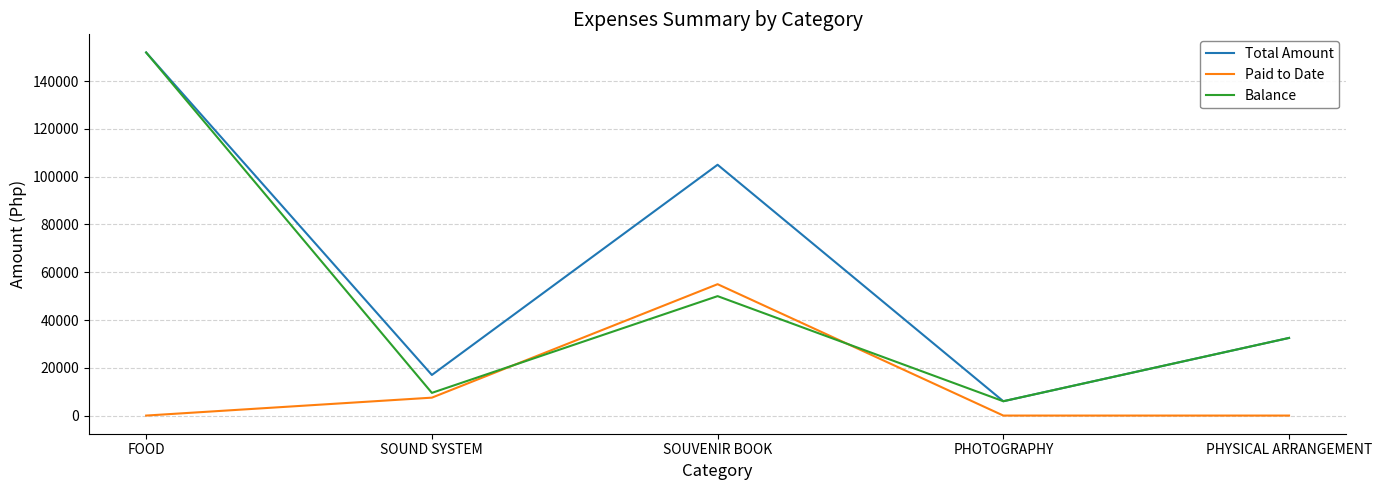

What is the minimum value for Total Amount?

6000